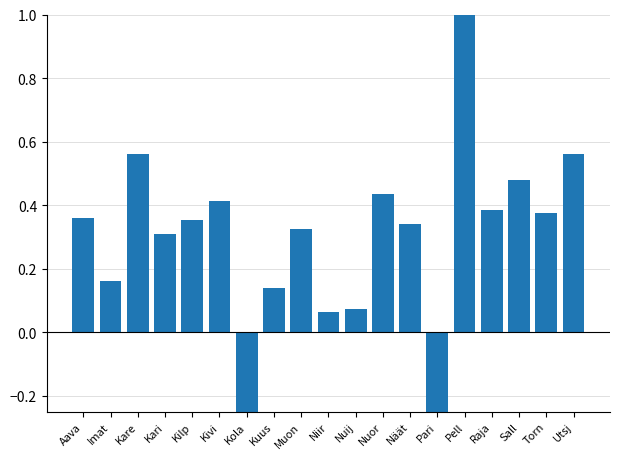

What is the difference between the second highest and minimum values?

0.8